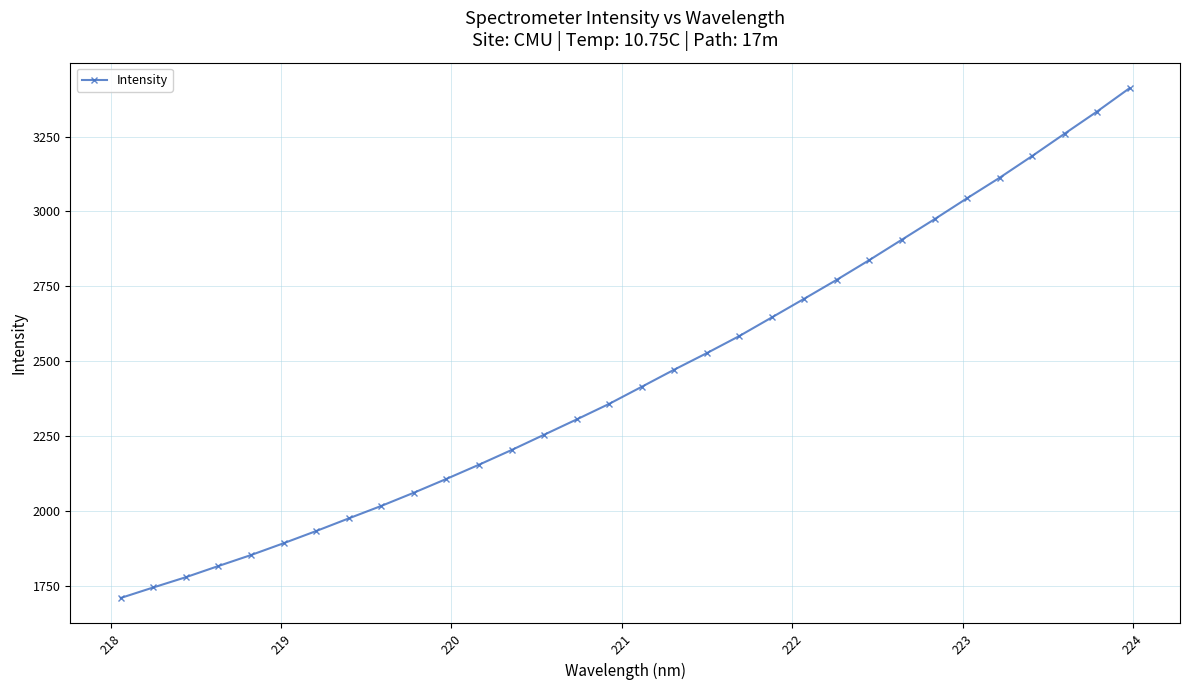

Is this an area chart (filled region under the line)?

No